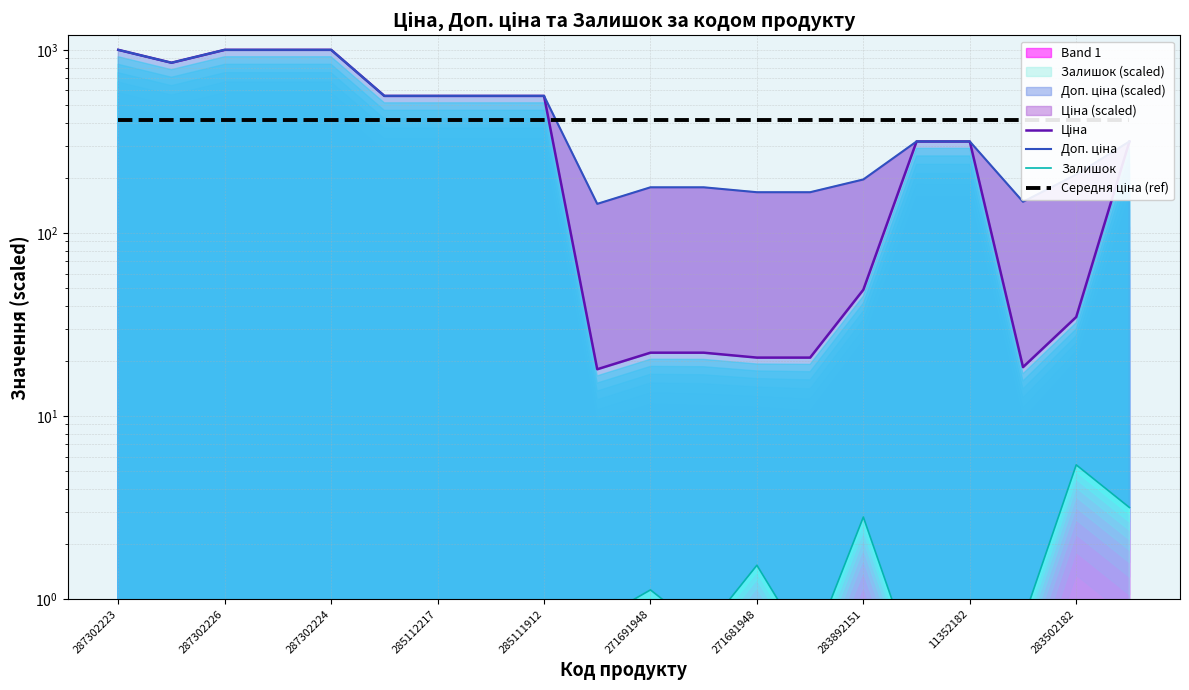

Reading left to right, extract all data points from this chart.

Ціна: 1000.0	850.3	1000.0	1000.0	1000.0	560.4	560.4	560.4	560.4	18.0	22.2	22.2	20.9	20.9	49.0	316.0	316.0	18.5	34.8	316.0
Доп. ціна: 1000.0	850.3	1000.0	1000.0	1000.0	560.4	560.4	560.4	560.4	144.2	177.6	177.6	166.9	166.9	196.0	316.0	316.0	148.1	208.7	316.0
Залишок: 0.4	0.1	0.4	0.3	0.2	0.9	0.9	0.9	0.8	0.8	1.1	0.7	1.5	0.5	2.8	0.4	0.3	0.8	5.4	3.2
Середня ціна (ref): 412.3	412.3	412.3	412.3	412.3	412.3	412.3	412.3	412.3	412.3	412.3	412.3	412.3	412.3	412.3	412.3	412.3	412.3	412.3	412.3